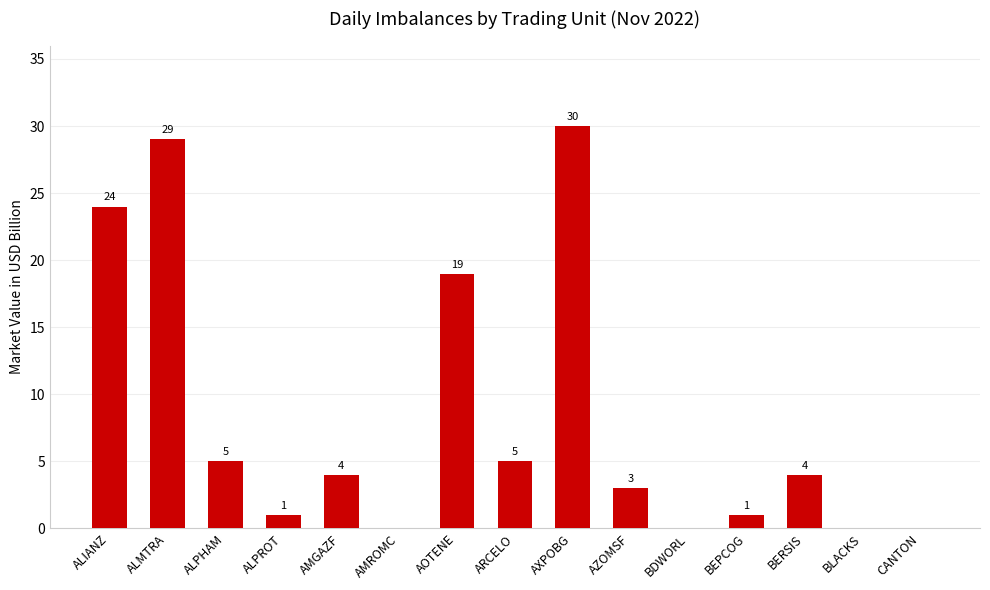

What value does the data have at AXPOBG?

30